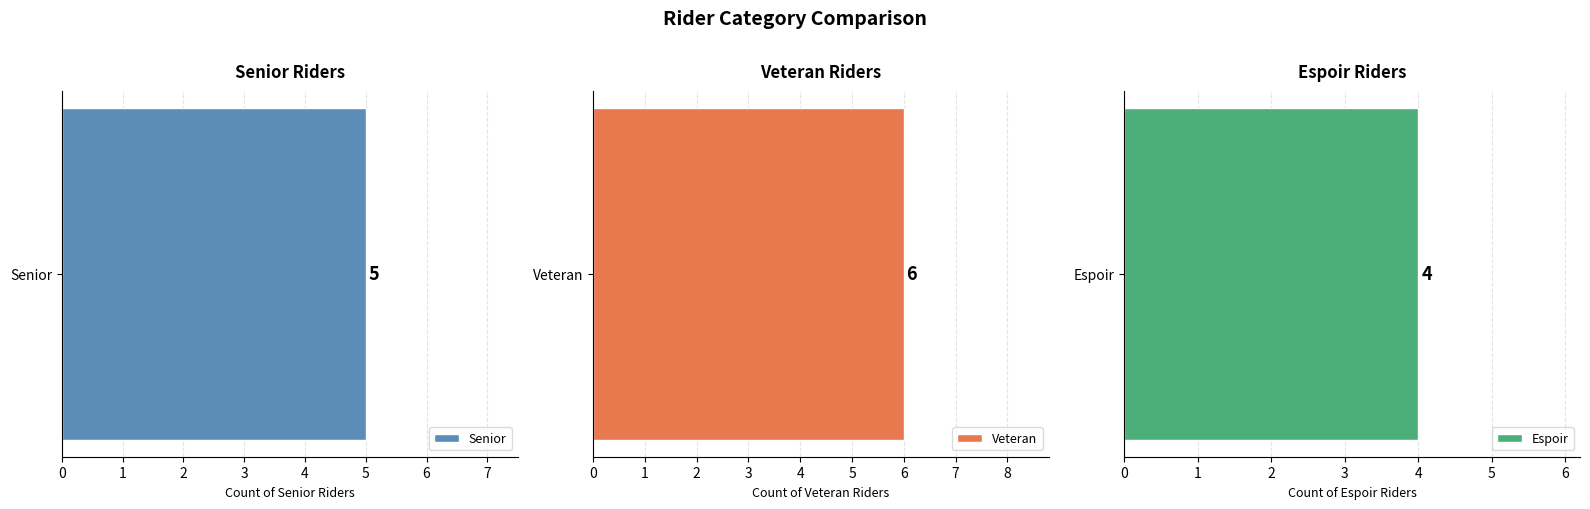

What is the maximum value shown in the chart?

6